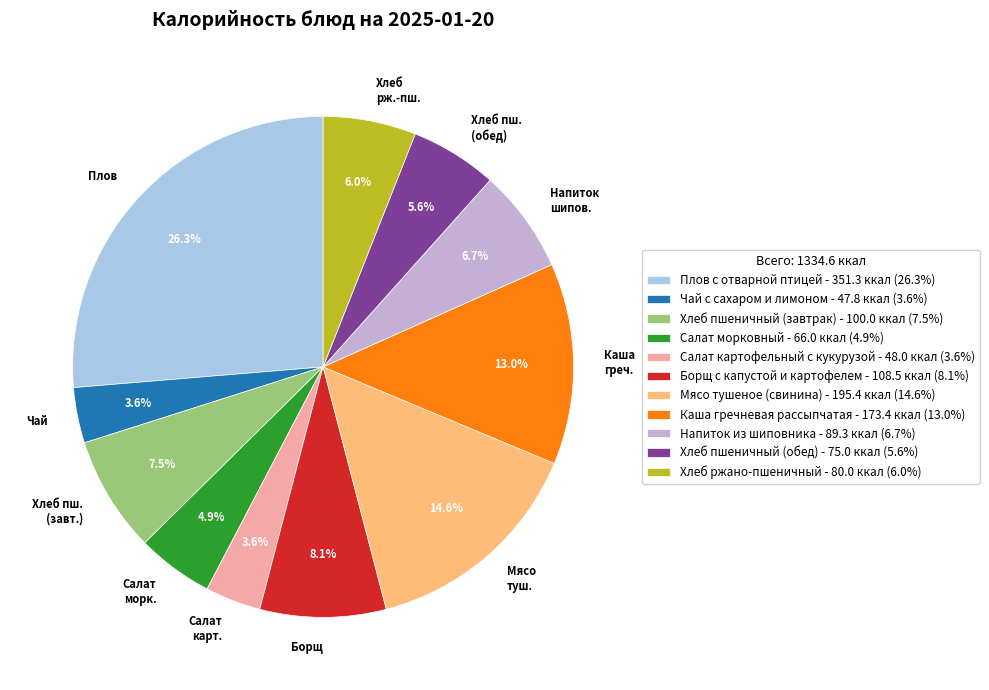

Approximately how many times larger is the value at Каша греч. compared to Салат карт.?

3.6